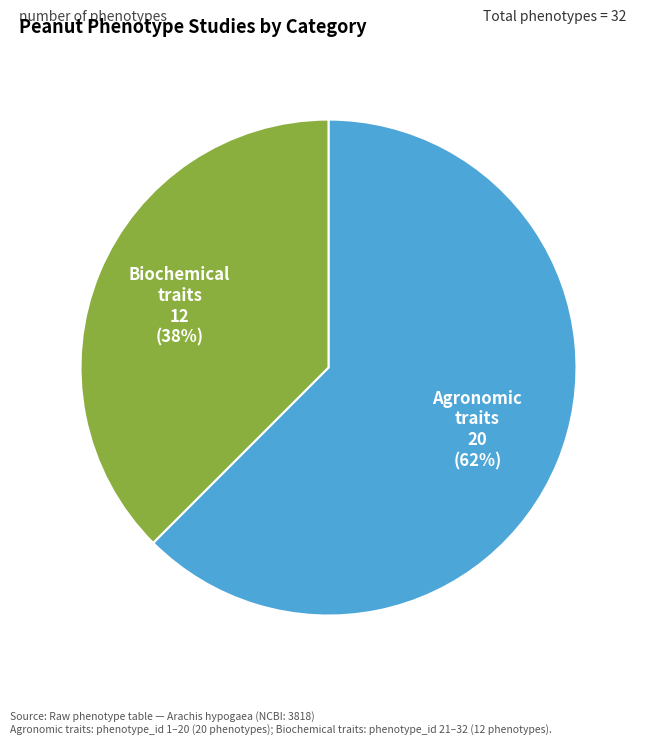

How many slices are in this pie chart?

2